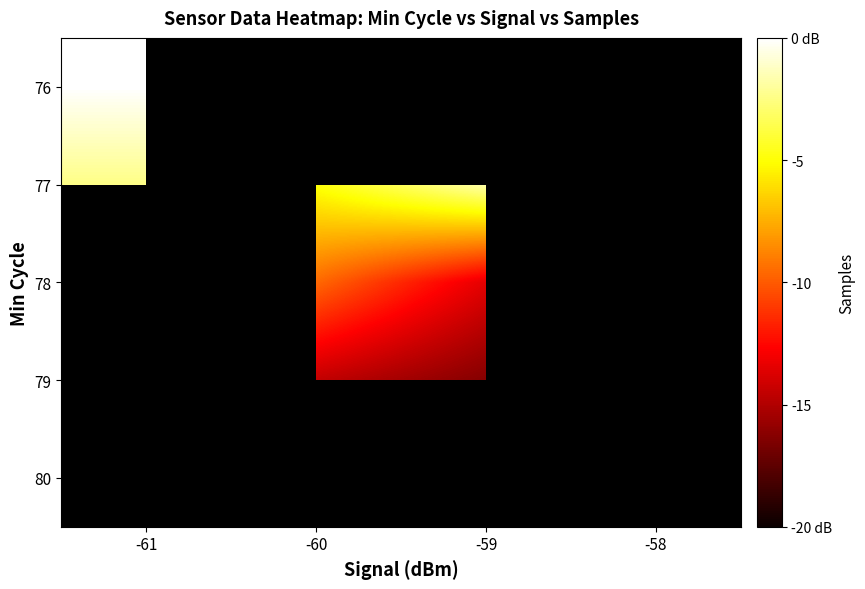

The value of 78 at -58 is -2.8. True or false?

False